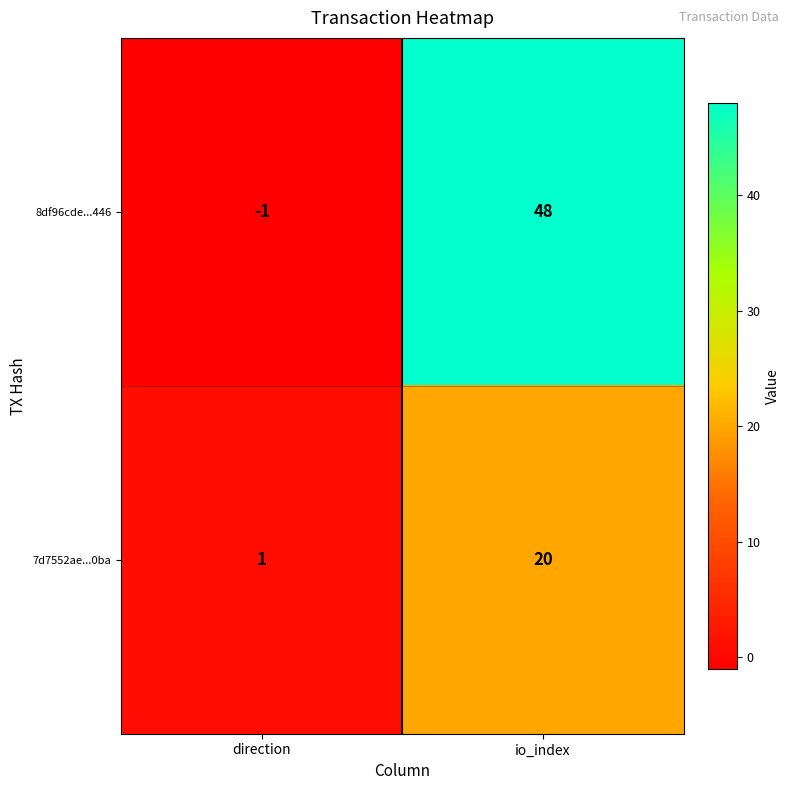

How many negative values does the 8df96cde...446 series have?

1